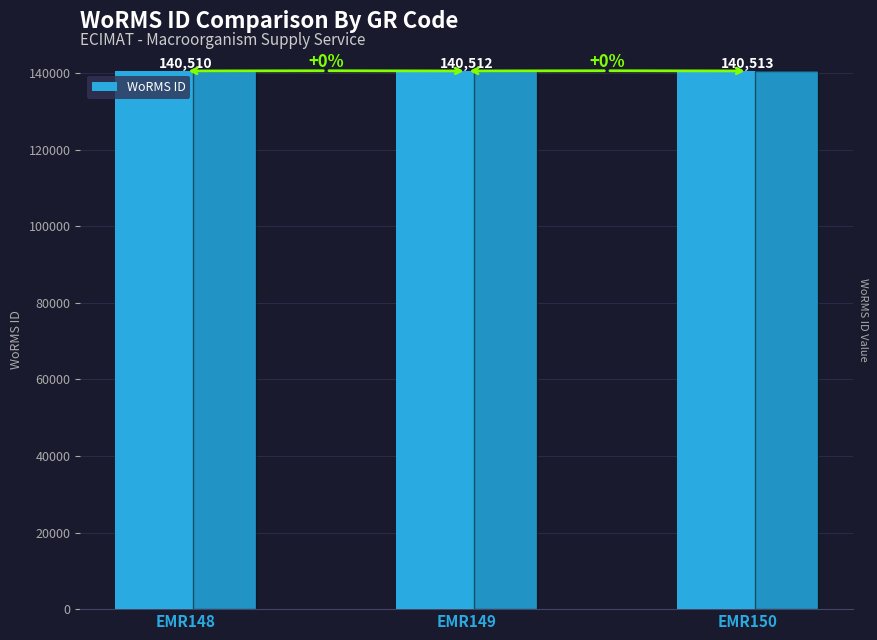

What is the change in value from EMR149 to EMR150?

+1